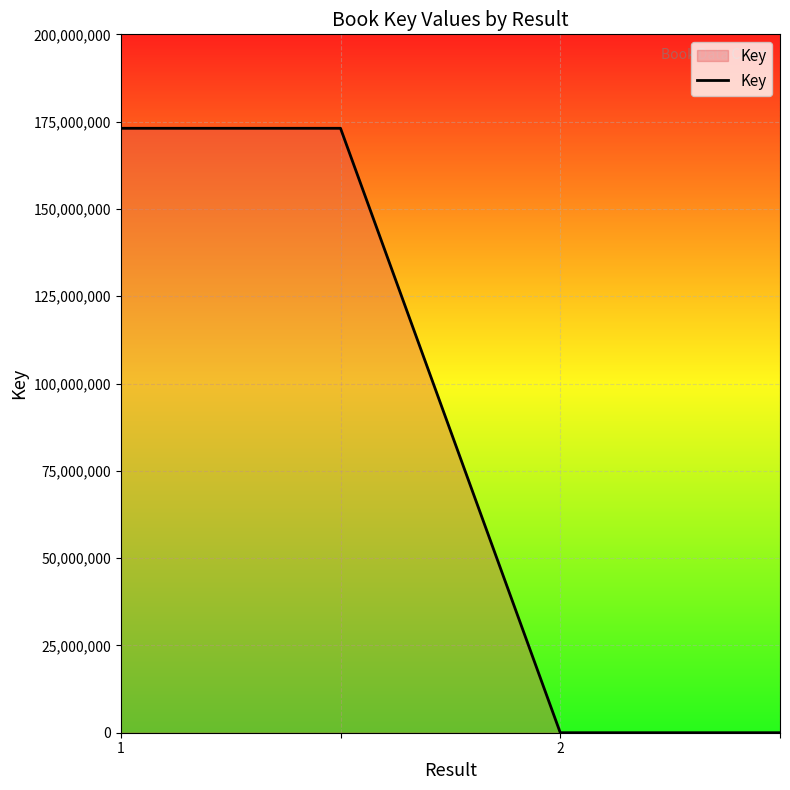

Reading right to left, list all the values displayed in this chart.

182	182	173090205	173090205